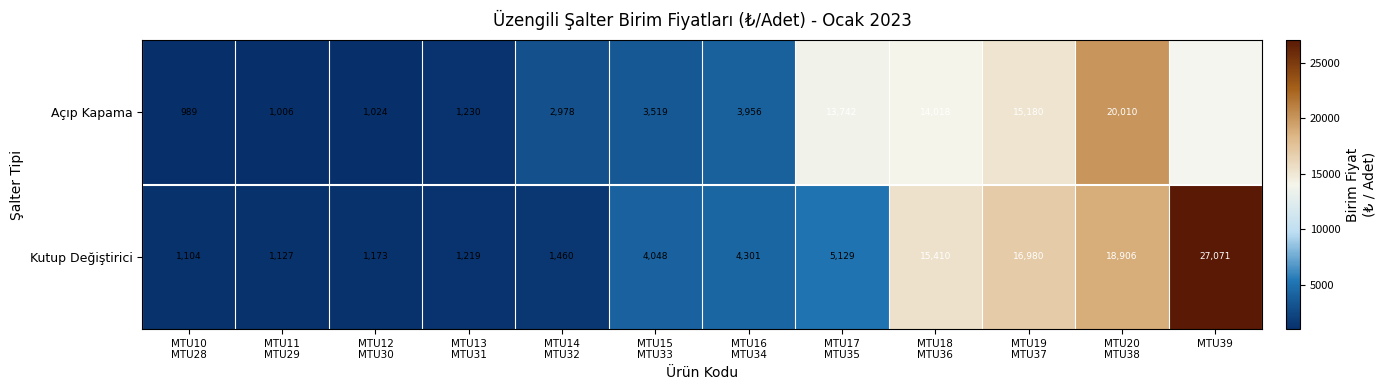

What is the sum of all Kutup Değiştirici values?

97928